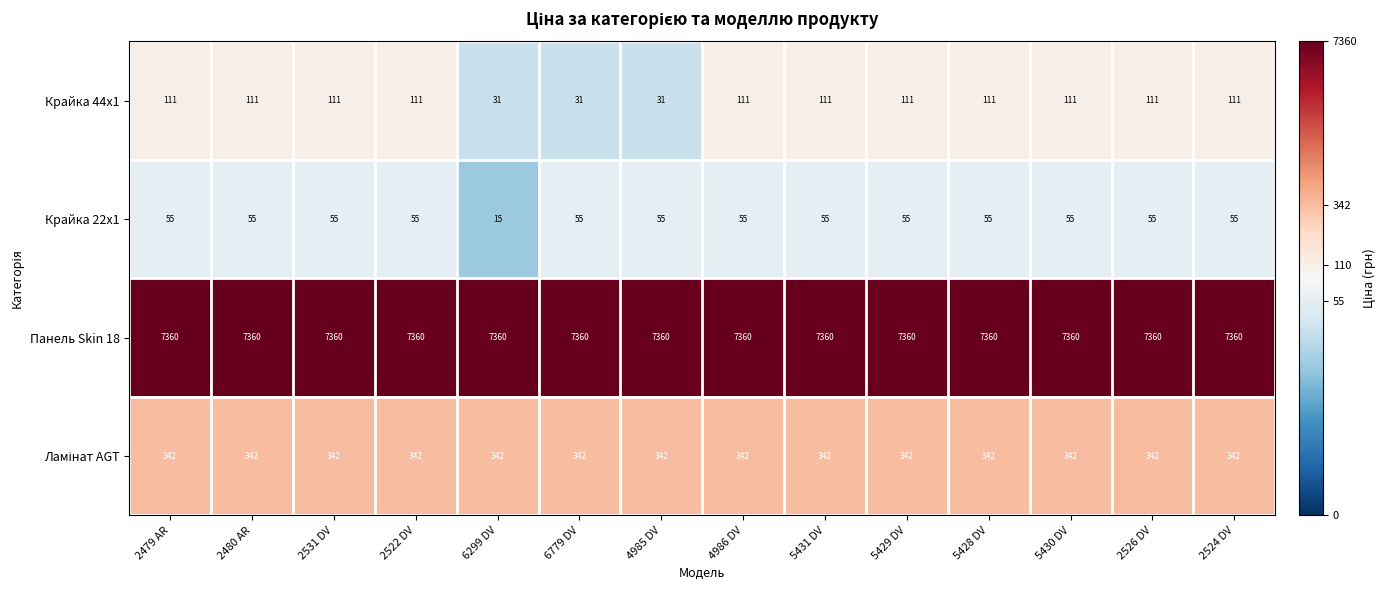

What is the greatest value displayed?

7360